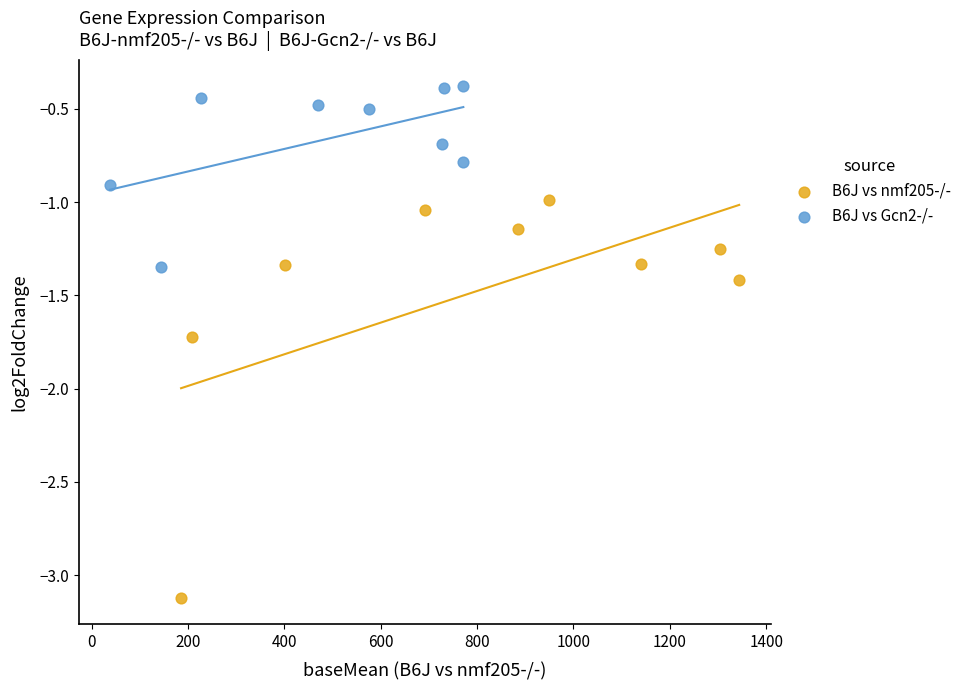

Which series contains the highest Y value?

B6J vs Gcn2-/-